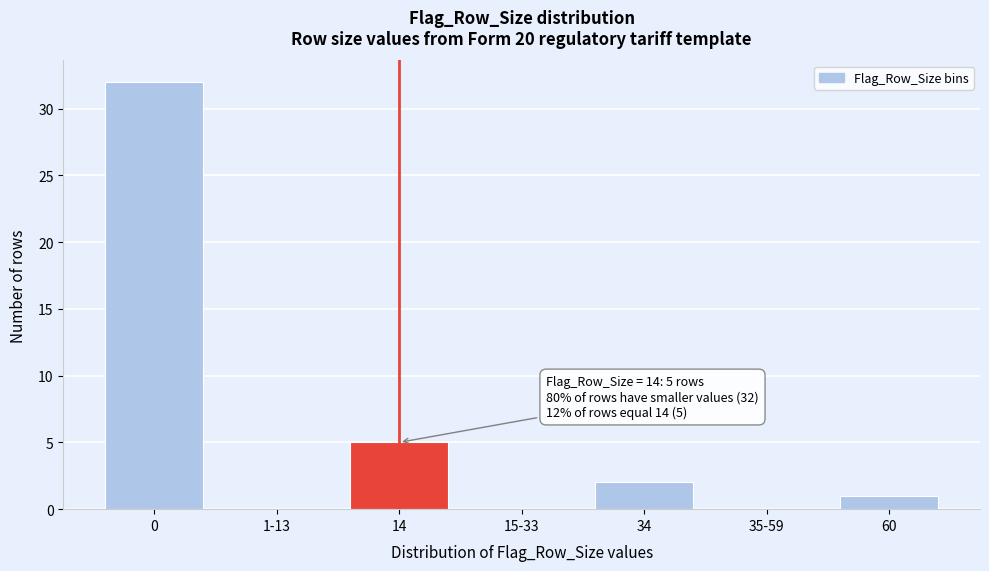

What is the ratio of the value at 14 to the value at 34?

2.5